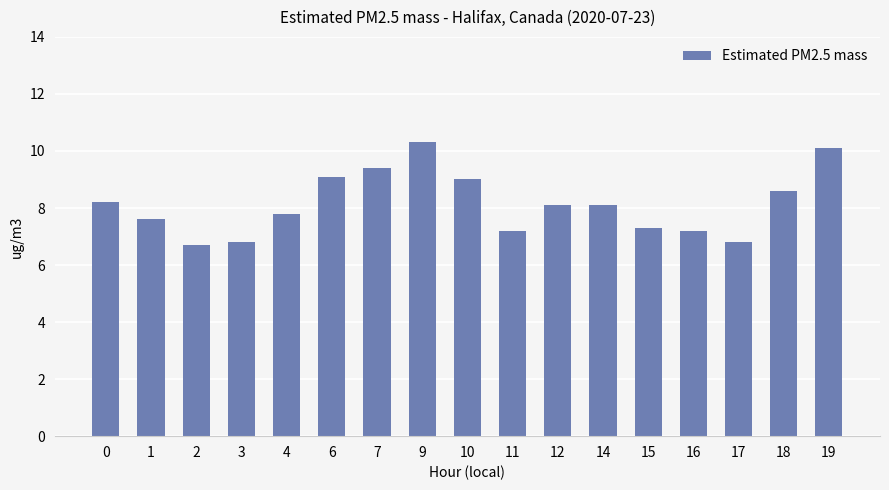

What is the value of the 10th bar from the left?

7.2